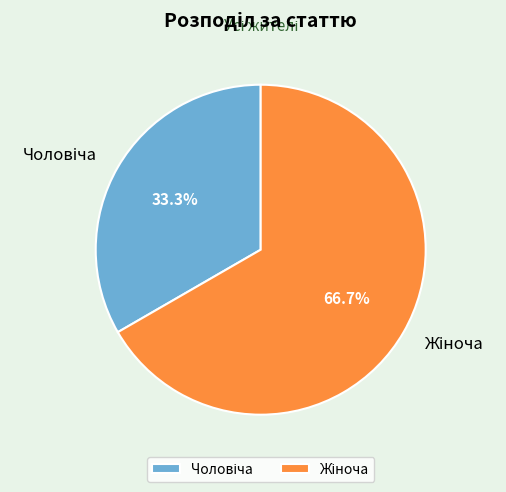

To the nearest percent, what is the average slice percentage?

50%